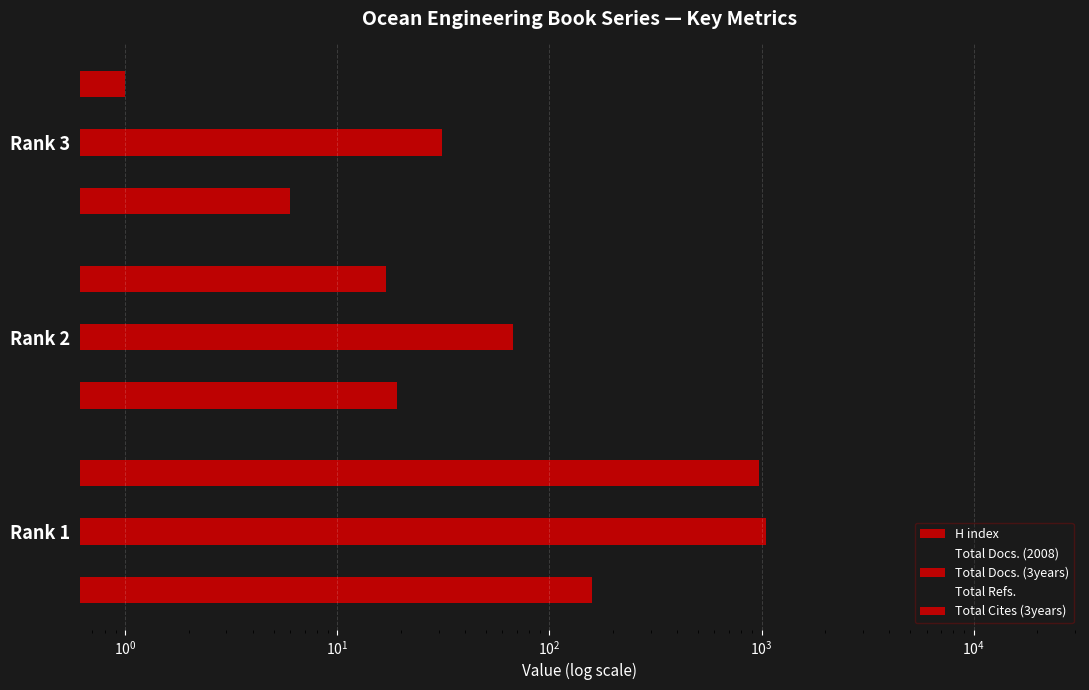

Reading right to left, what are all the values shown in this chart?

H index: 6	19	159
Total Docs. (2008): 3	1	305
Total Docs. (3years): 31	67	1054
Total Refs.: 1	1	19373
Total Cites (3years): 1	17	970